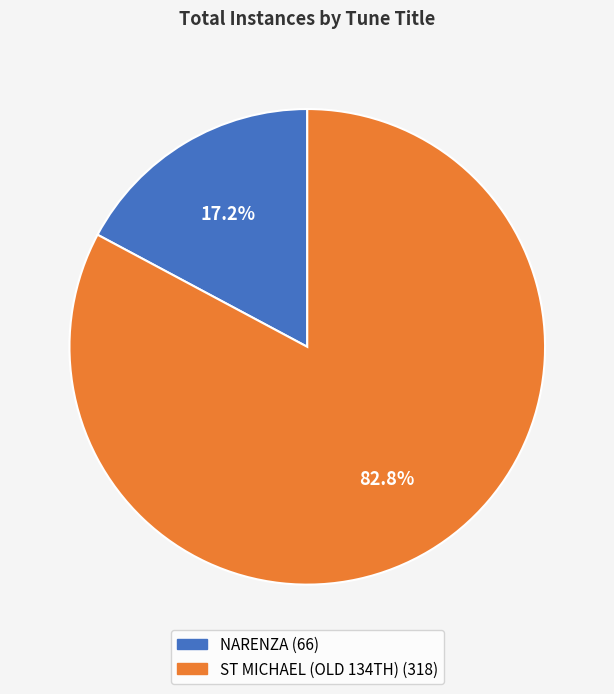

To the nearest percent, what portion does NARENZA represent?

17%